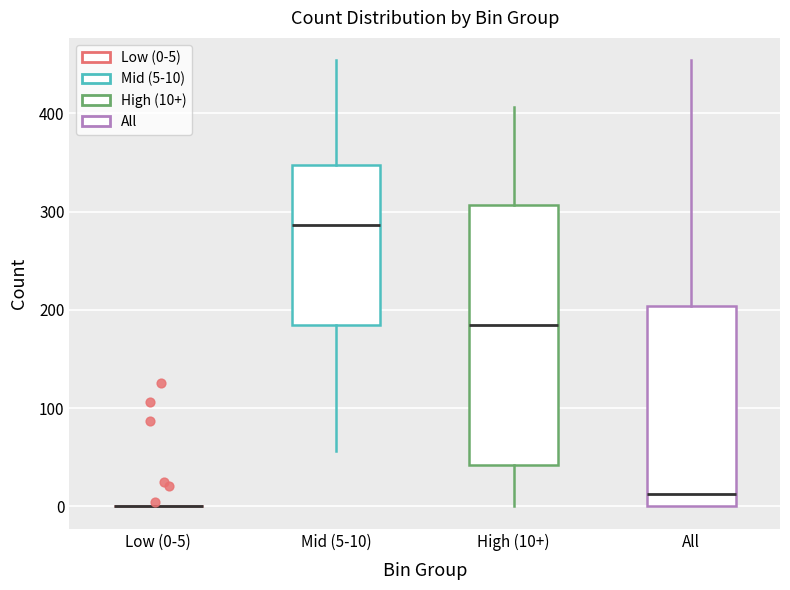

Reading left to right, read every box against the y-axis: the position of its median line, the range the box covers, and the ends of its whiskers. The values are not printed on the chart, so give them approximately, as read against the axis.

Low (0-5): box collapsed to a line at 0, whiskers 0 to 0
Mid (5-10): median 290, box 180 to 350, whiskers 60 to 450
High (10+): median 180, box 40 to 310, whiskers 0 to 410
All: median 10, box 0 to 200, whiskers 0 to 450